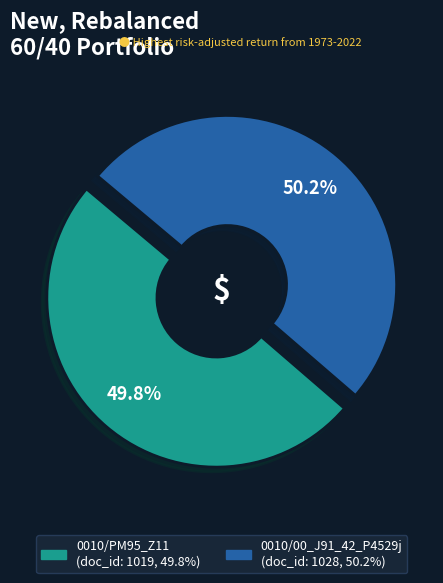

What portion of the pie excludes 0010/00_J91_42_P4529j?

49.8%